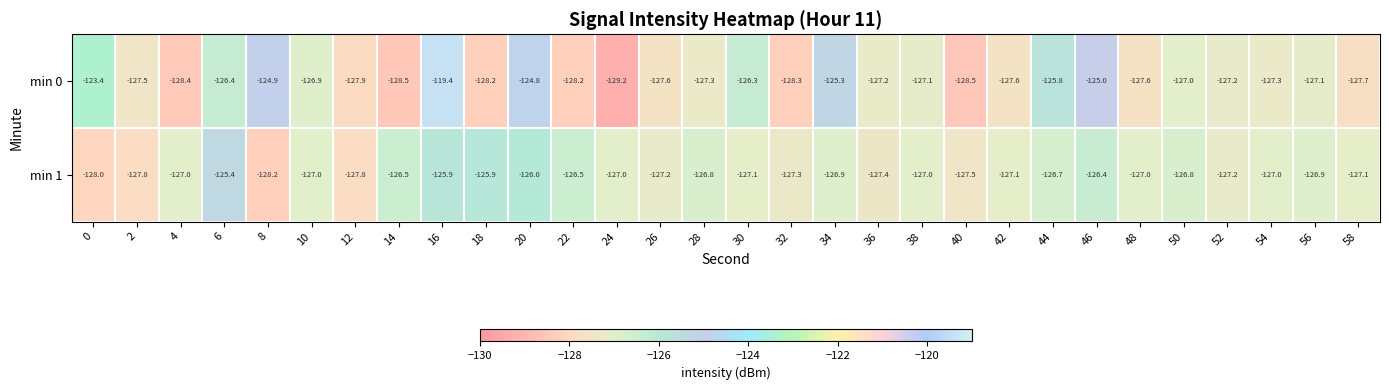

True or false: min 0 has a value of -127.5 at 2.

True